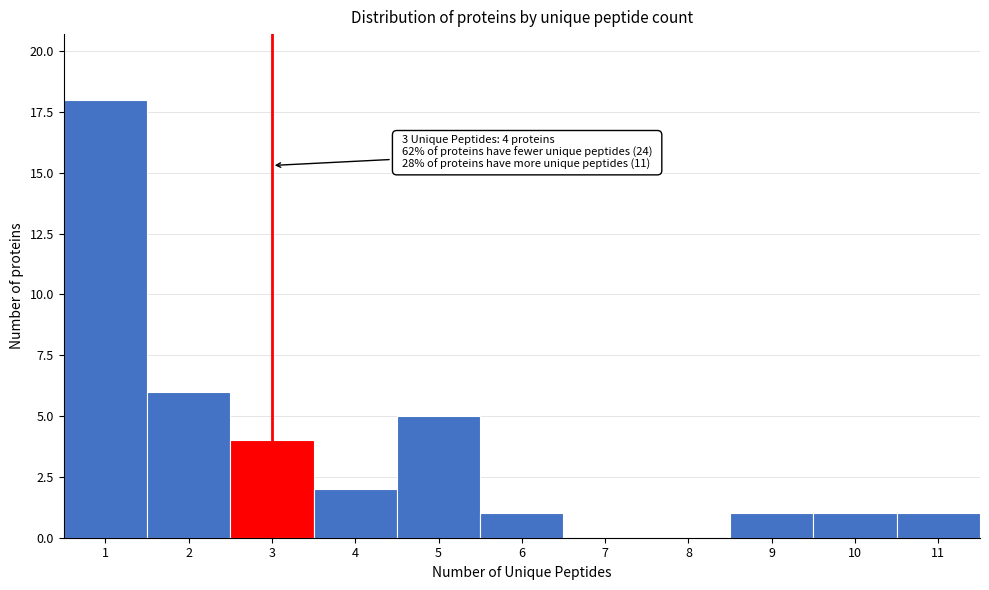

Which range on the x-axis has the tallest bar?

0.5 to 1.5